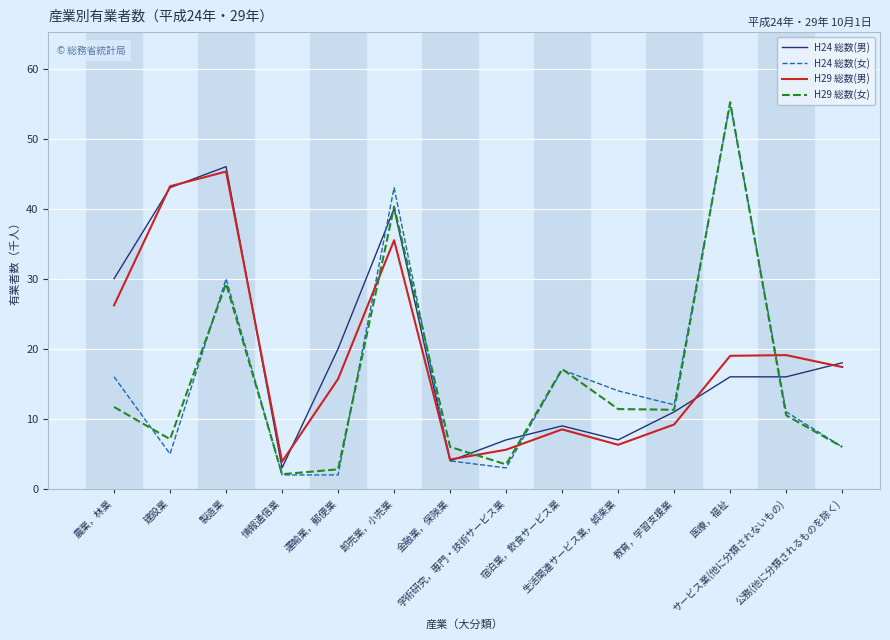

What is the minimum value for H29 総数(女)?

2.1